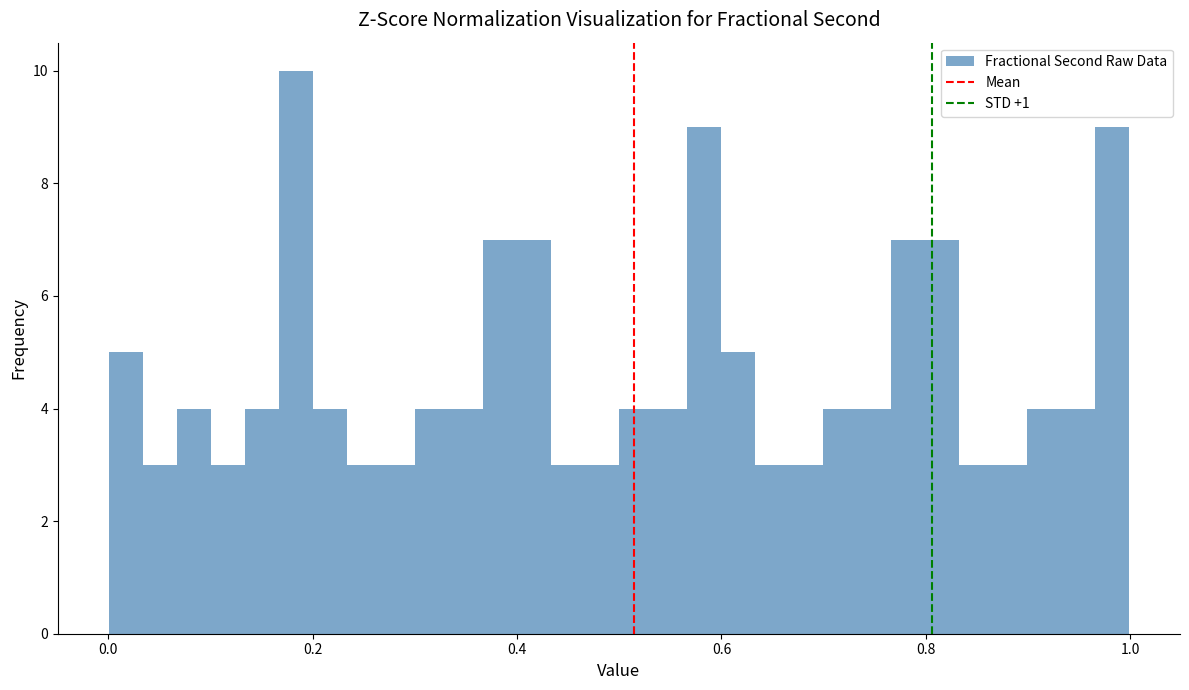

Read against the x-axis, roughly where is the centre of the tallest bar?

0.18